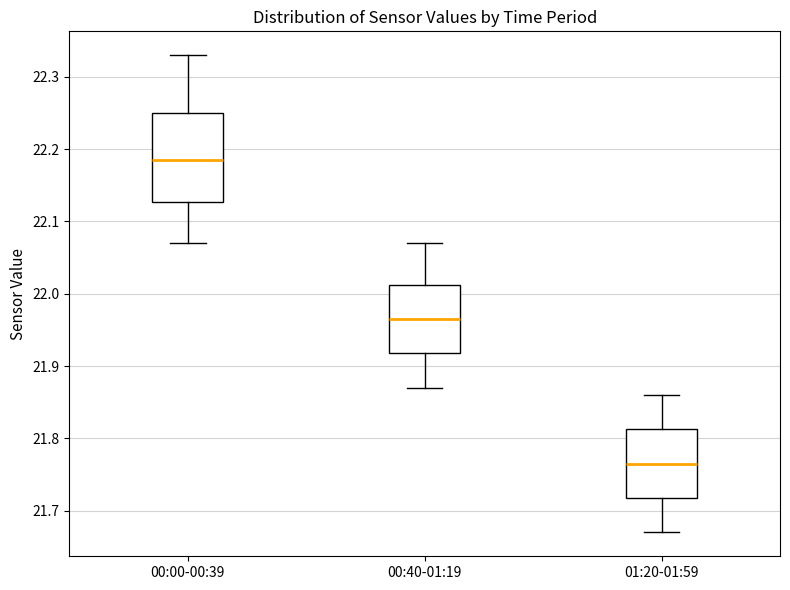

Comparing the boxes themselves (not the whiskers), which one is the tallest?

00:00-00:39